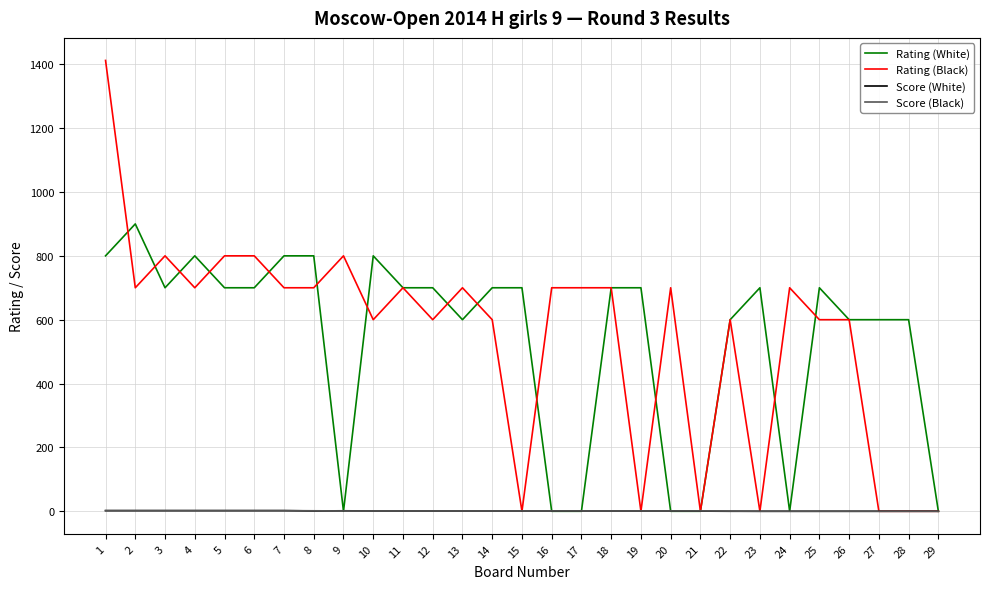

The value of Rating (White) at 23 is 213.8. True or false?

False